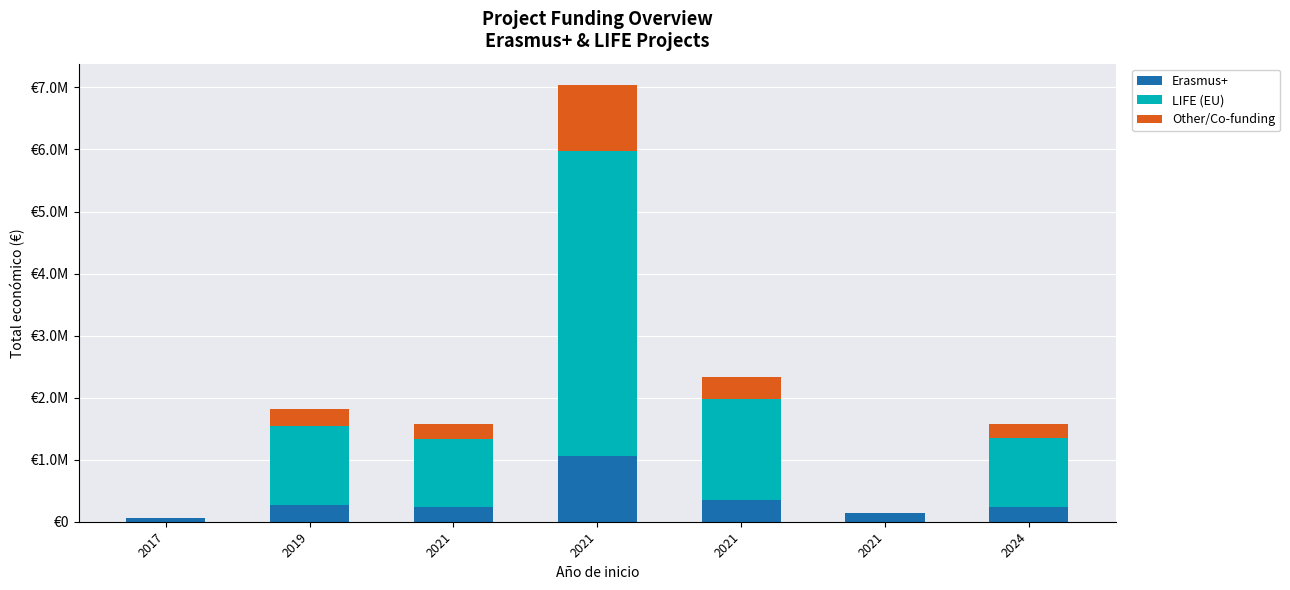

What are all the series names shown in the legend?

Erasmus+, LIFE (EU), Other/Co-funding